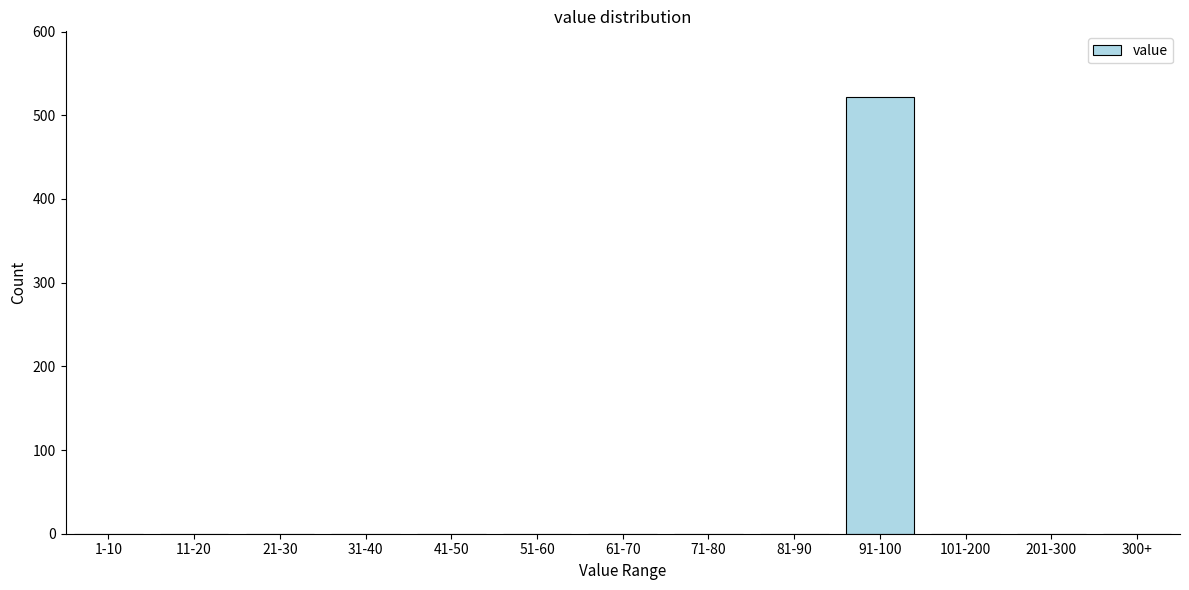

Reading right to left, transcribe all the data shown in this chart.

300+=0	201-300=0	101-200=0	91-100=522	81-90=0	71-80=0	61-70=0	51-60=0	41-50=0	31-40=0	21-30=0	11-20=0	1-10=0